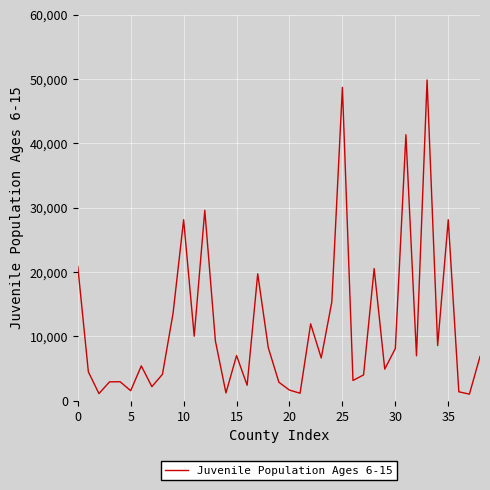

What is the greatest value displayed?

49867